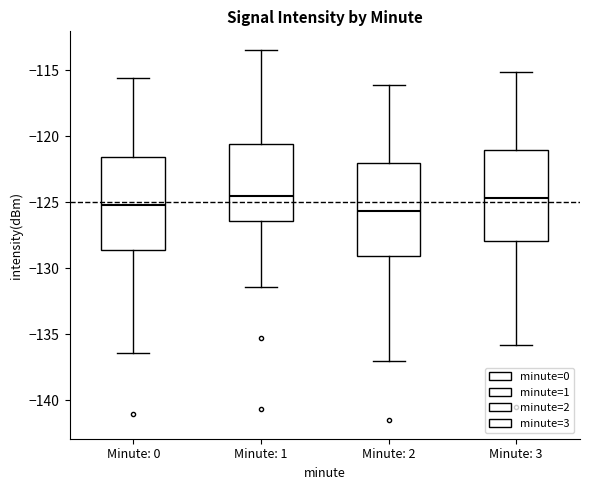

Reading left to right, read every box against the y-axis: the position of its median line, the range the box covers, and the ends of its whiskers. The values are not printed on the chart, so give them approximately, as read against the axis.

Minute: 0: median -125.0, box -128.5 to -121.5, whiskers -136.5 to -115.5
Minute: 1: median -124.5, box -126.5 to -120.5, whiskers -131.5 to -113.5
Minute: 2: median -125.5, box -129.0 to -122.0, whiskers -137.0 to -116.0
Minute: 3: median -124.5, box -128.0 to -121.0, whiskers -136.0 to -115.0